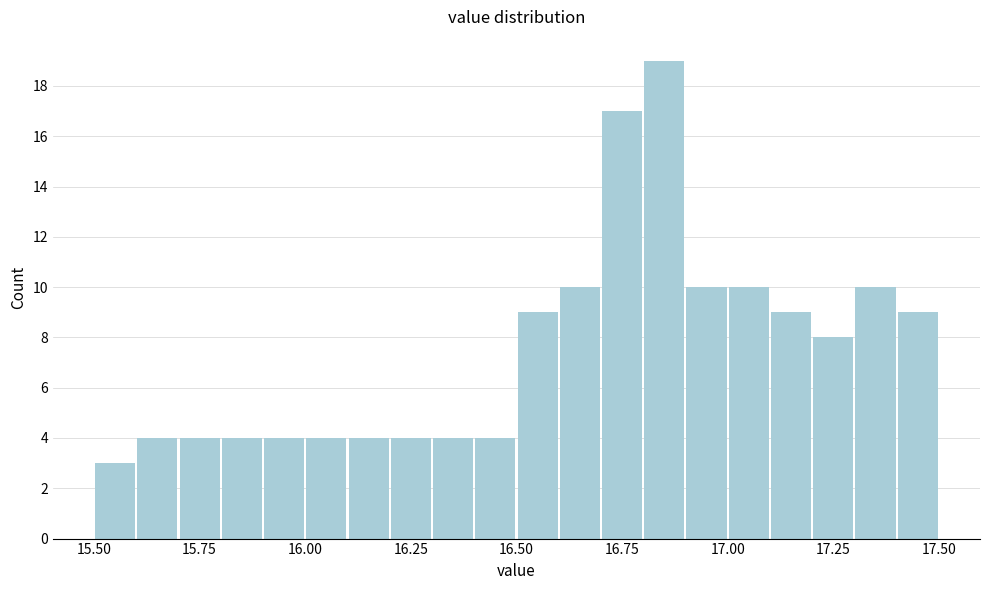

Read against the x-axis, roughly where is the centre of the tallest bar?

16.85